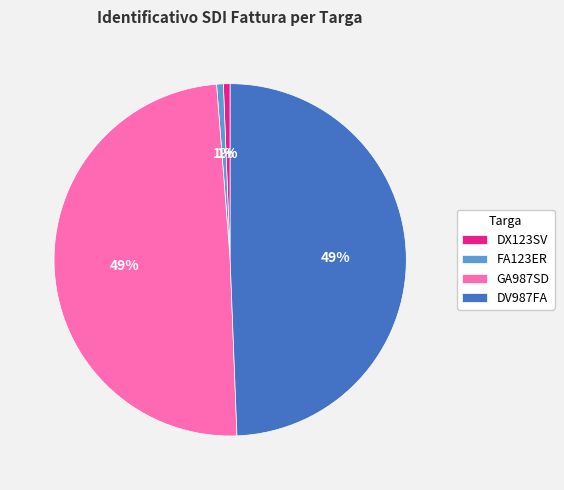

To the nearest percent, what percentage of the pie is DX123SV?

1%